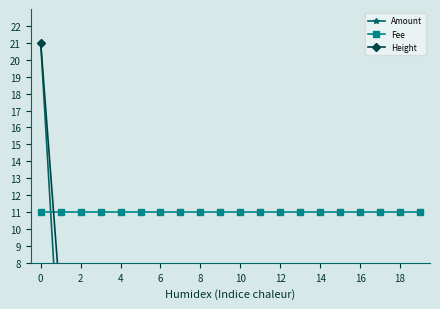

In Amount, how many points are lower than both neighbors (excluding endpoints)?

1